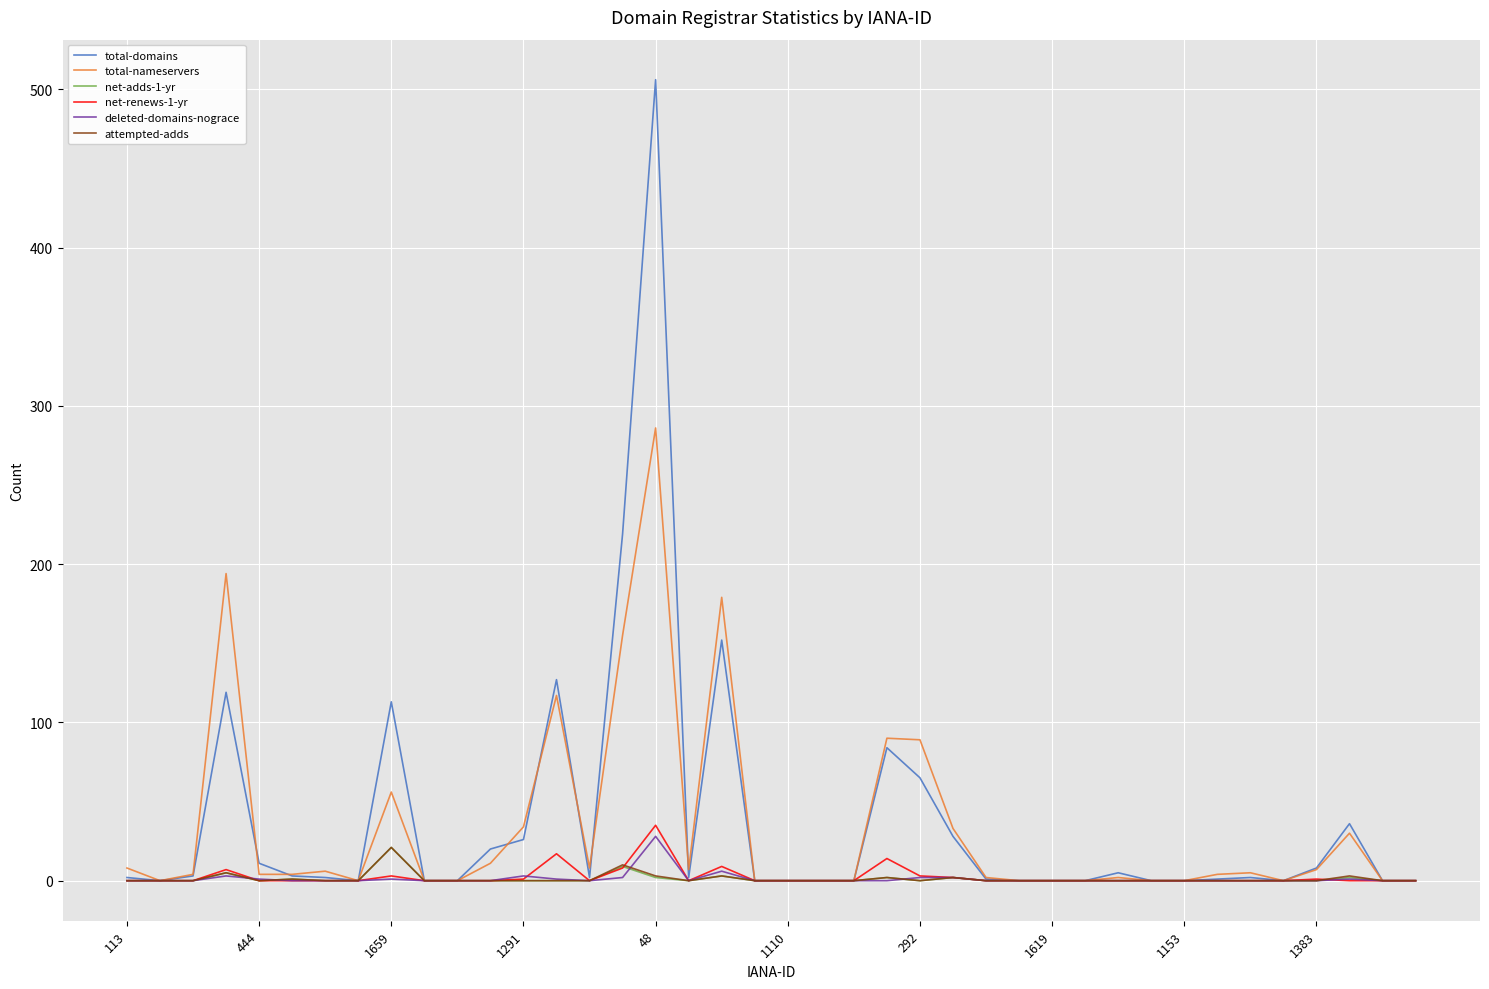

What is the maximum value shown in the chart?

506